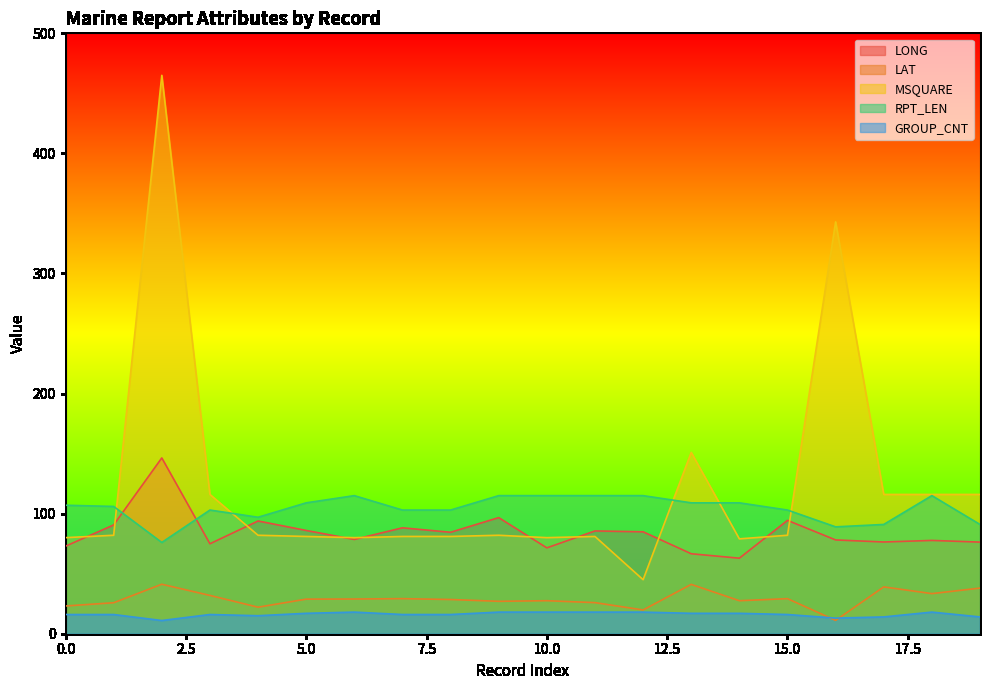

Does the chart have visible grid lines?

No